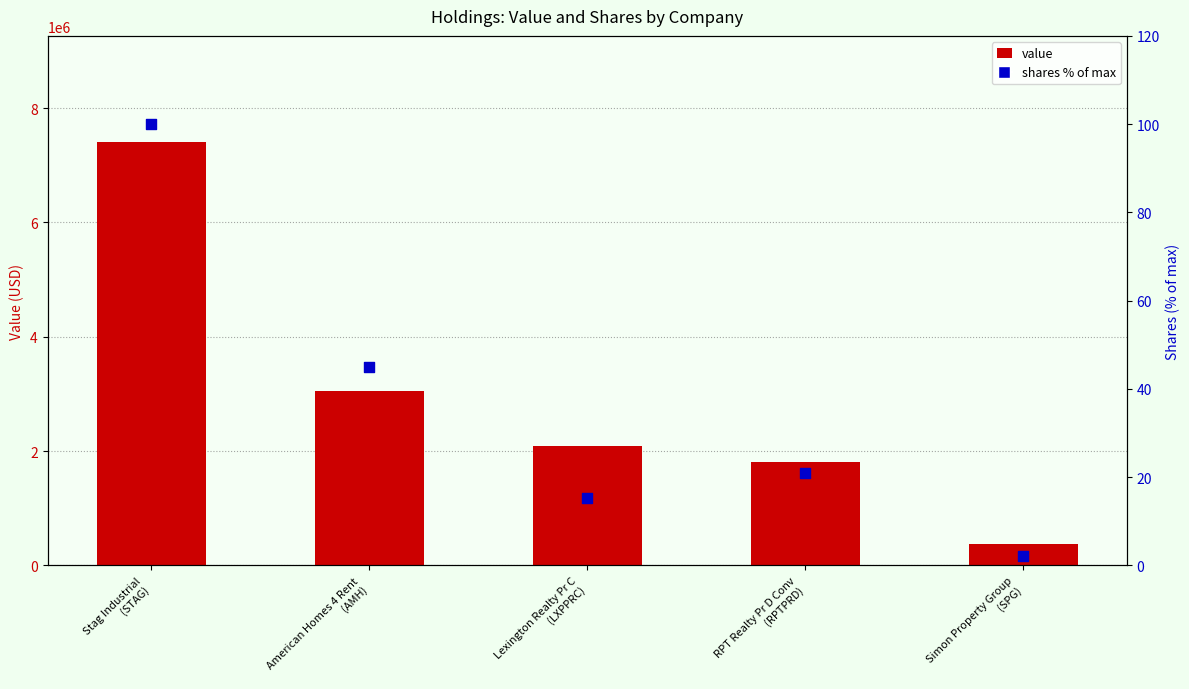

Which series has the largest total across all categories?

Value